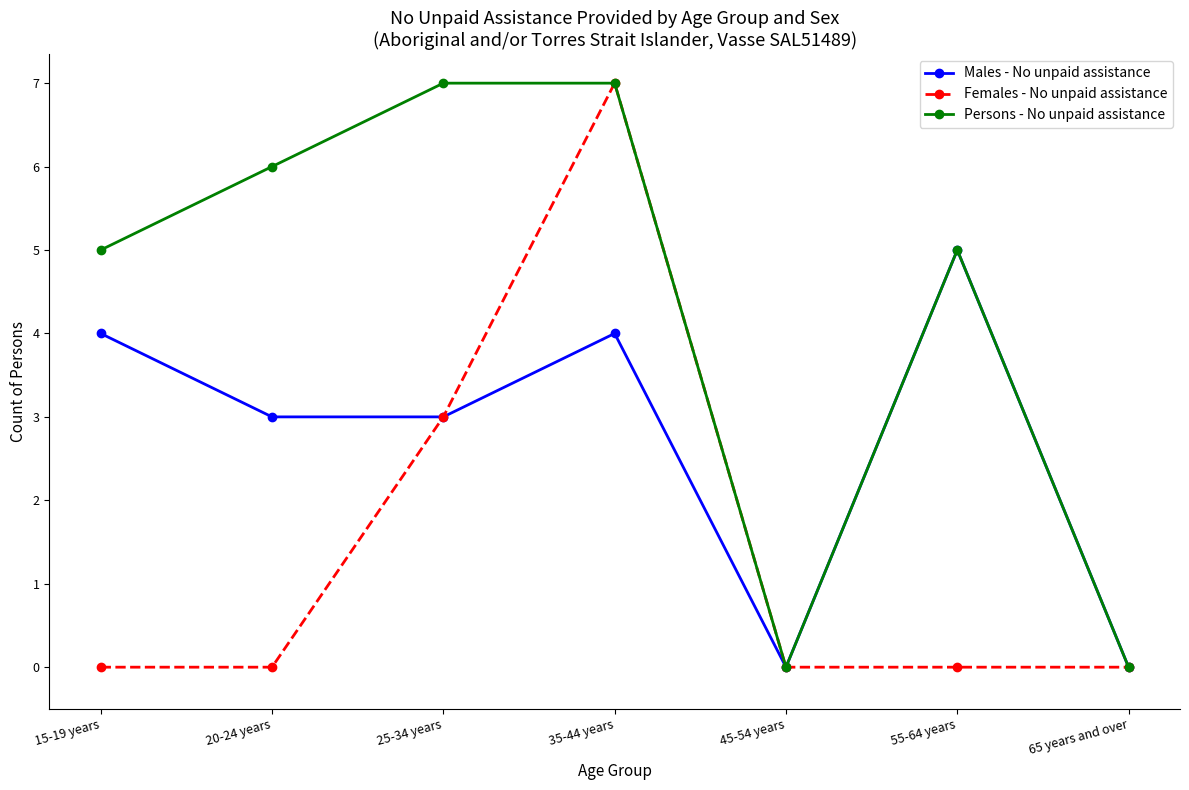

Which series changed the most between 25-34 years and 55-64 years?

Females - No unpaid assistance